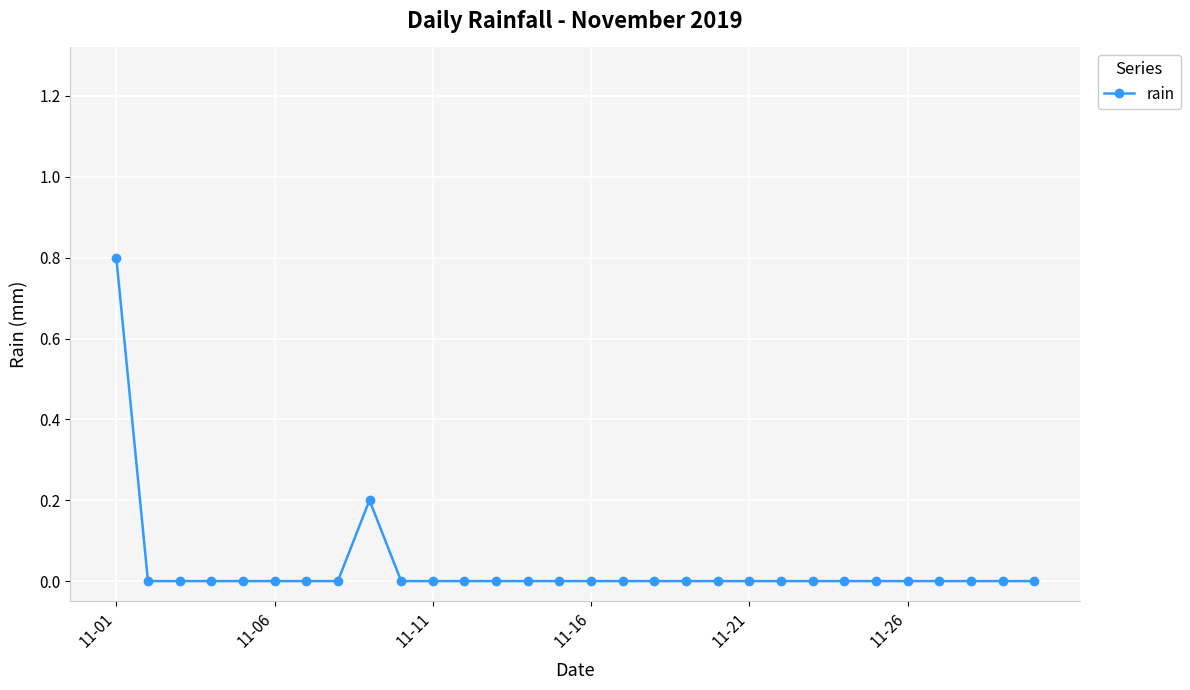

What is the difference between the maximum and minimum values?

0.8